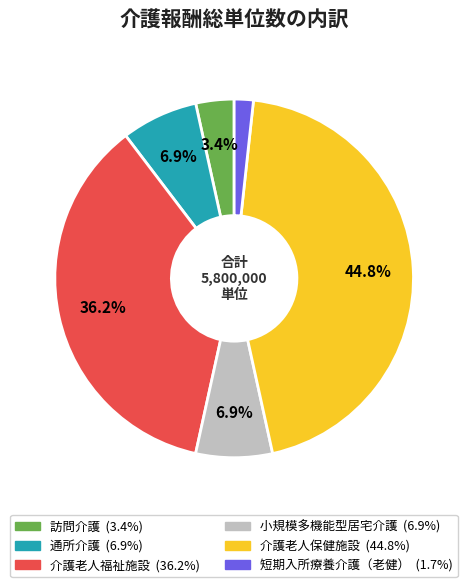

Between 通所介護 and 介護老人保健施設, which is larger?

介護老人保健施設